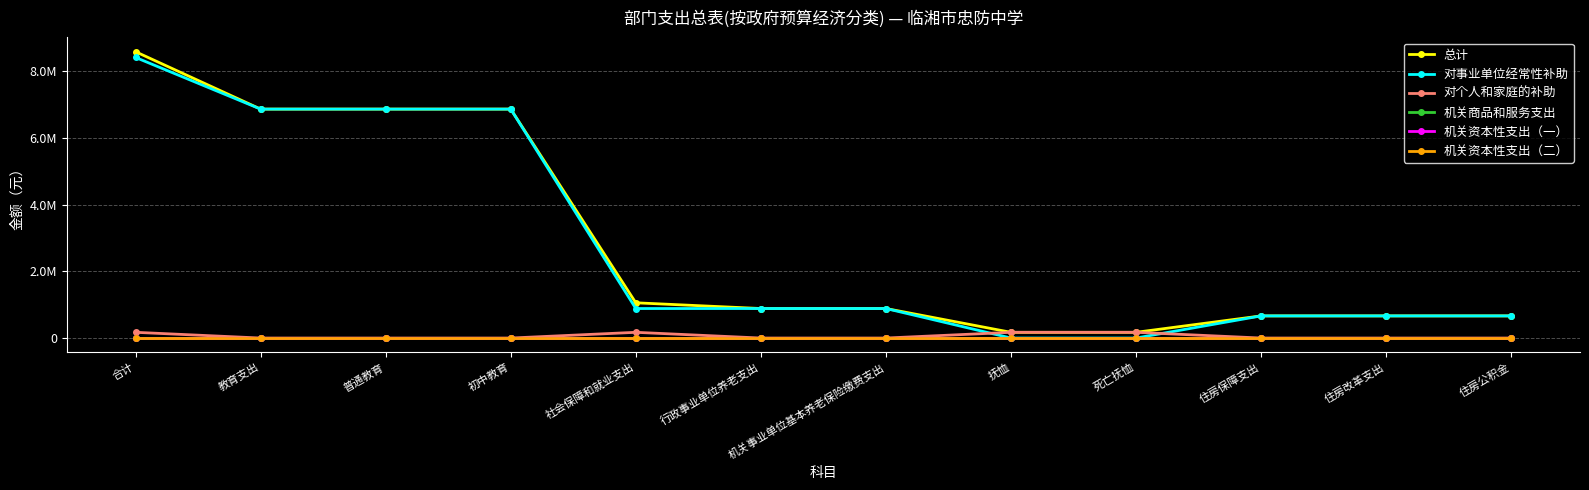

True or false: 总计 has more than 1 points higher than both neighbors.

False